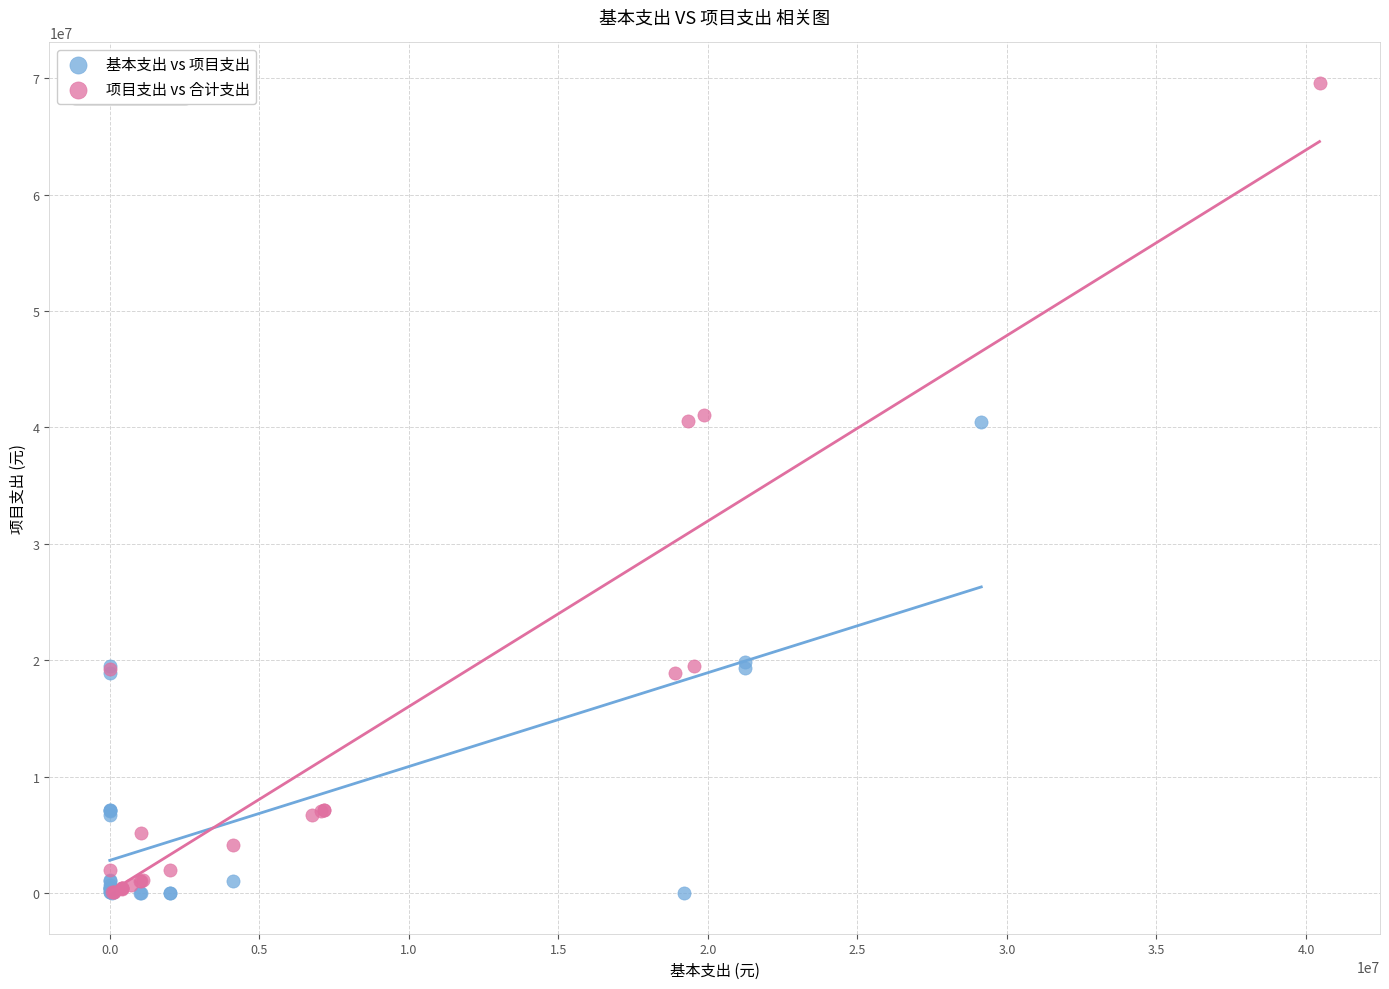

Which series reaches the maximum Y coordinate?

项目支出 vs 合计支出